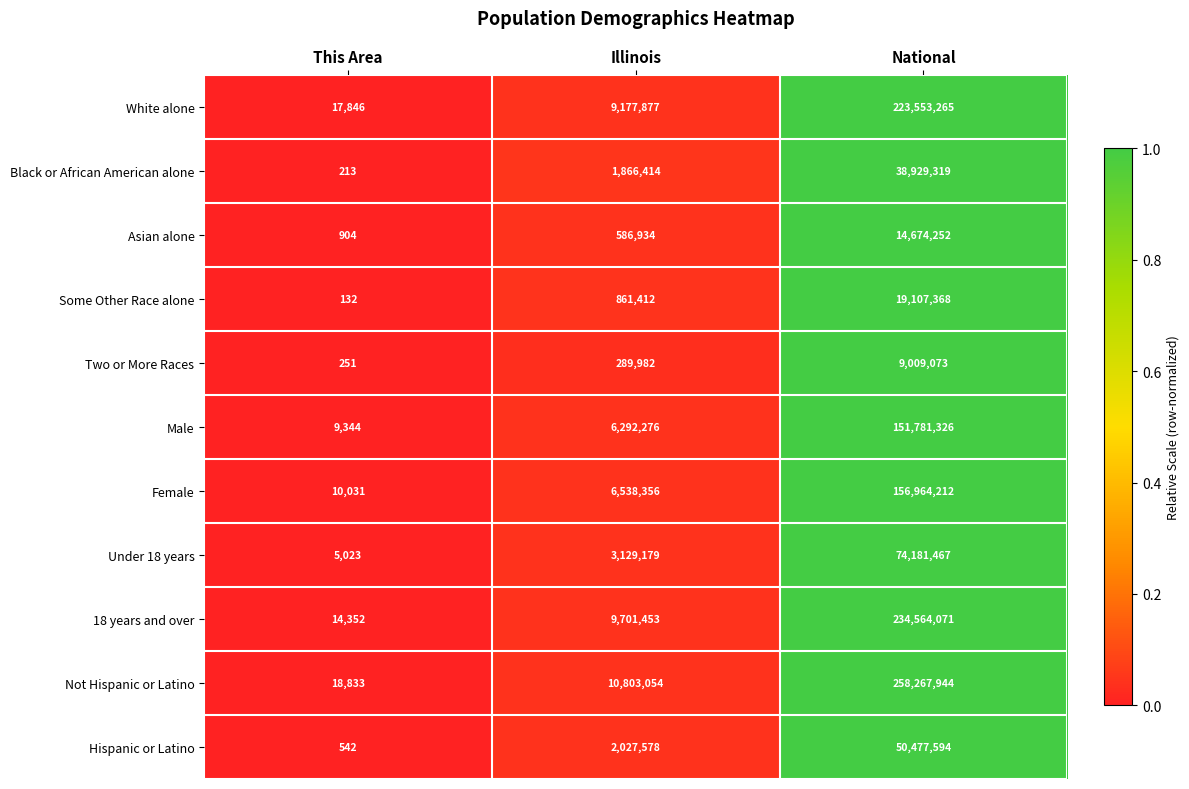

The Under 18 years series shows 3129179 at Illinois. True or false?

True